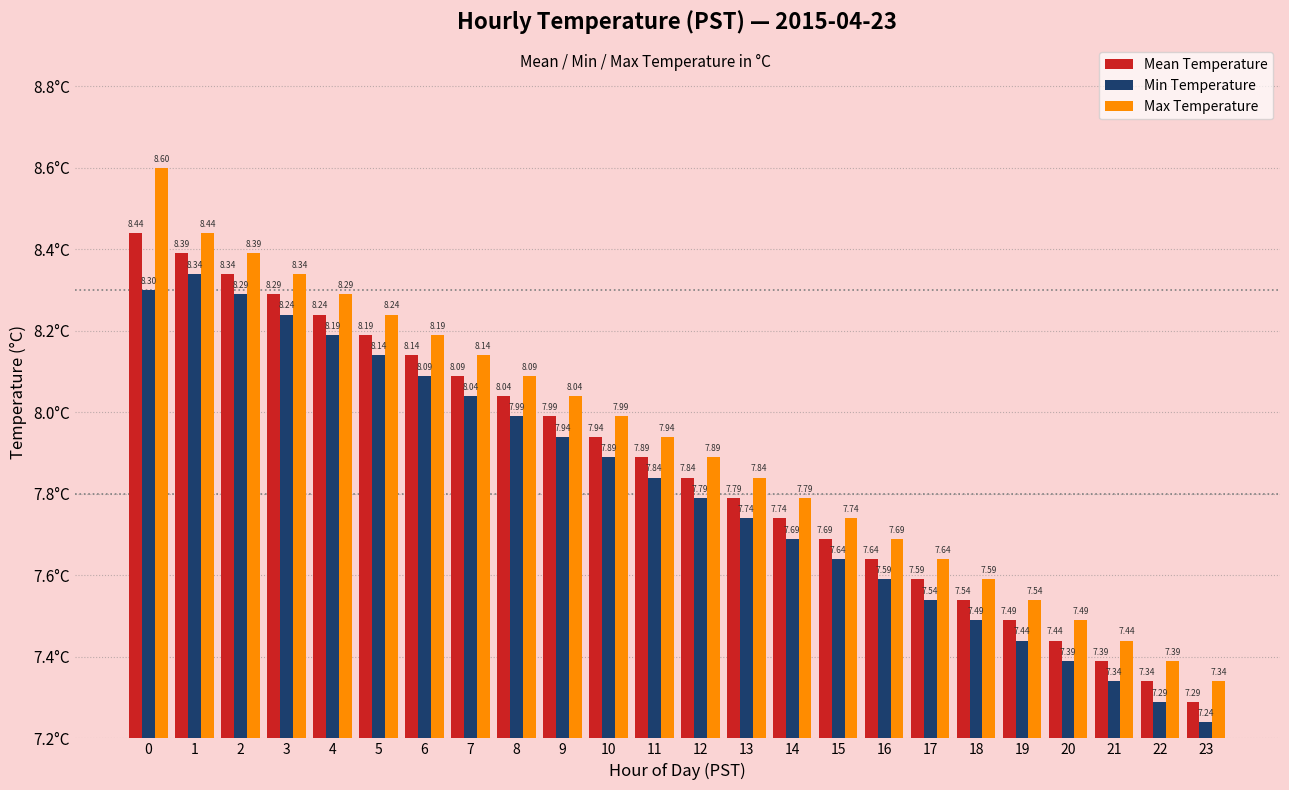

At how many categories does at least one series exceed 8?

10